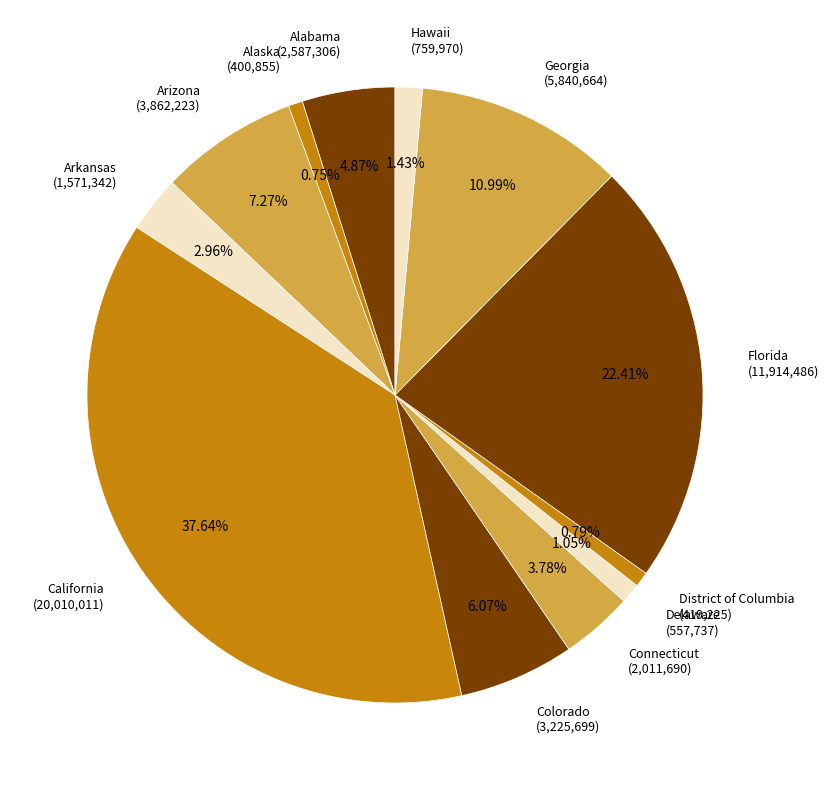

To the nearest percent, what is the combined percentage of Alaska and Georgia?

12%